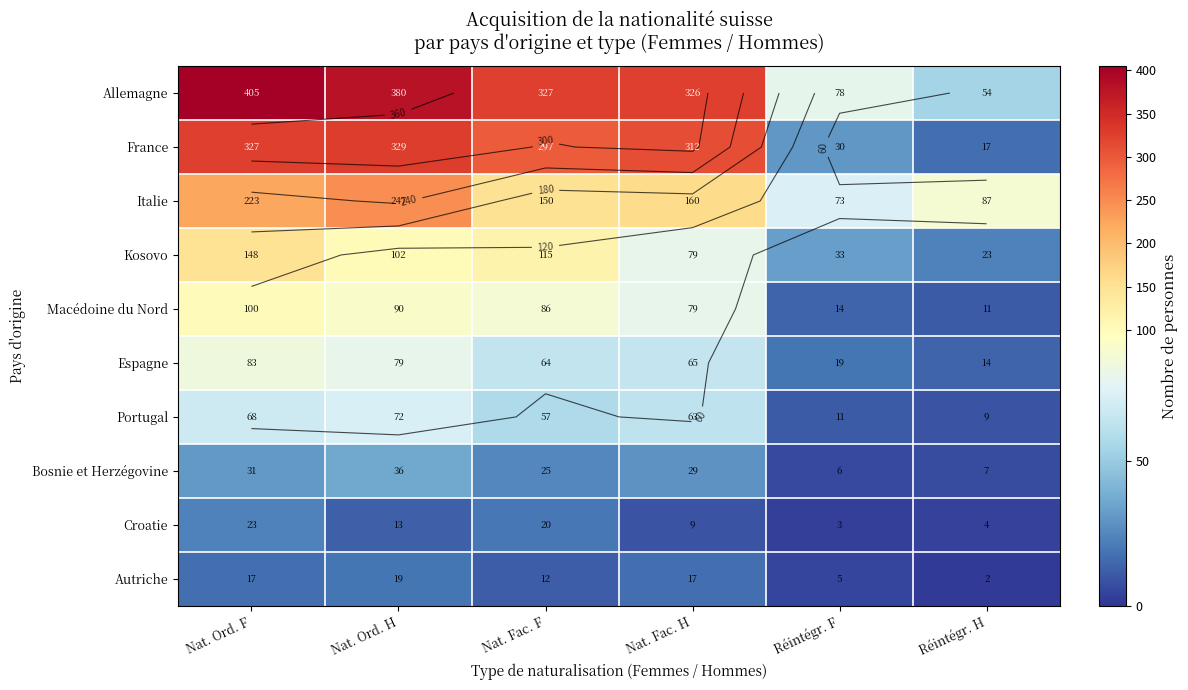

How many values in the Bosnie et Herzégovine series exceed 29?

2